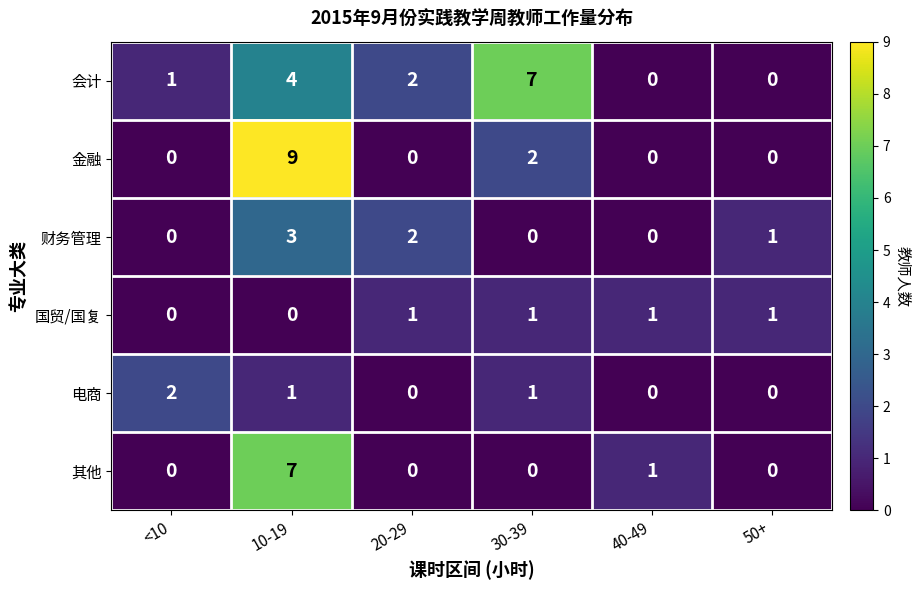

Where is 财务管理 nearest to the value 1?

50+